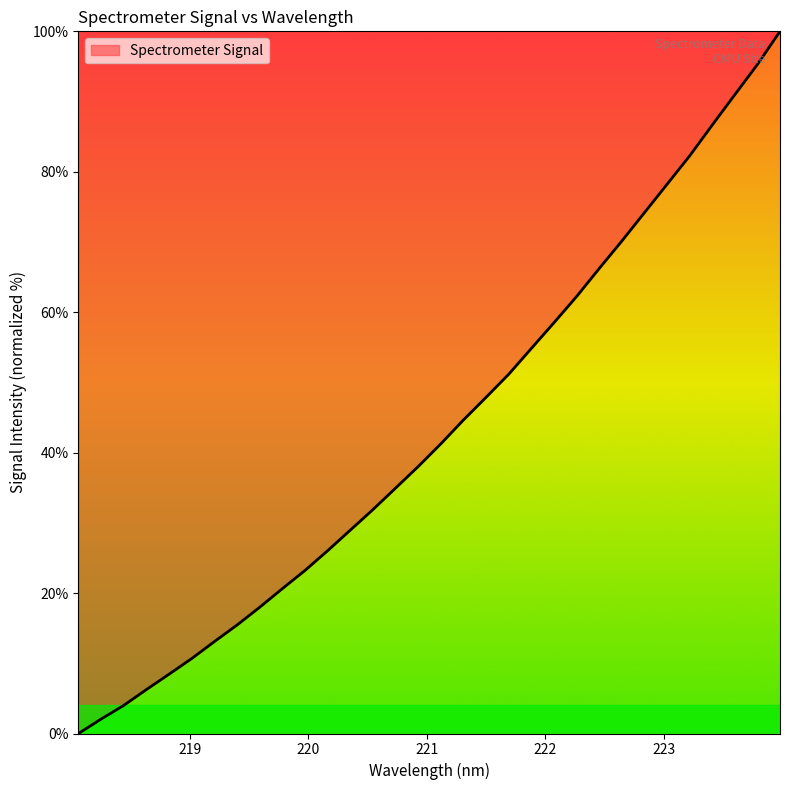

What is the maximum value shown in the chart?

100.0